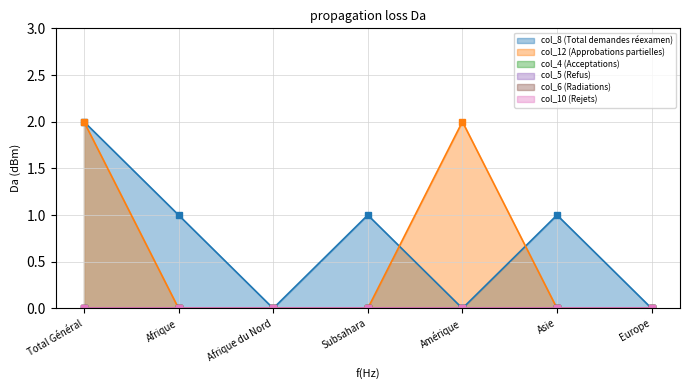

Where is col_10 (Rejets) nearest to the value 0?

Total Général